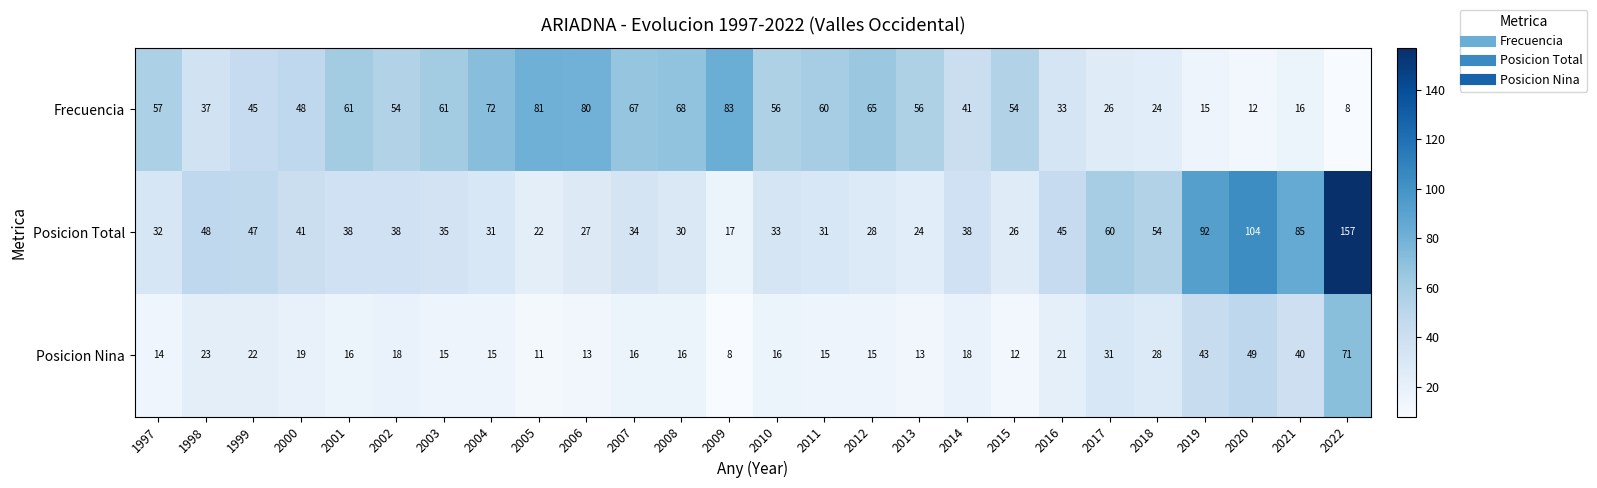

Count the number of categories in the chart.

26